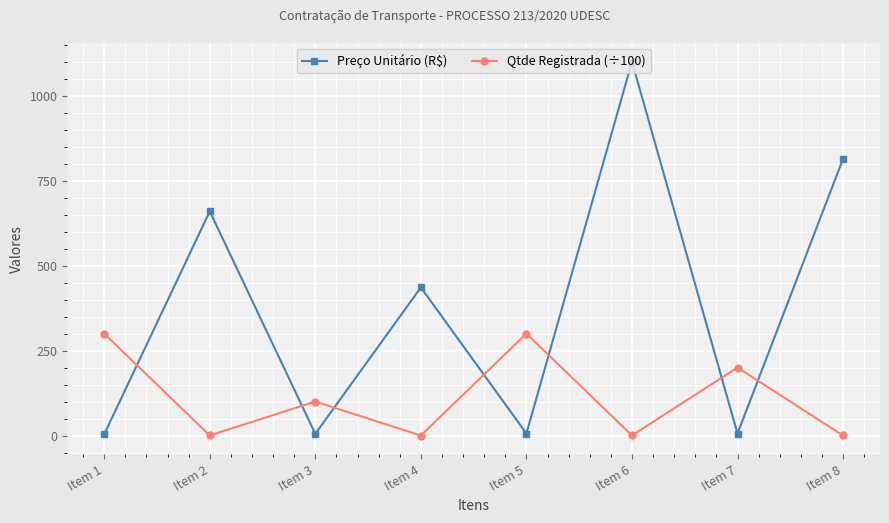

List the series in order of their overall mean, lowest first.

Qtde Registrada (÷100), Preço Unitário (R$)